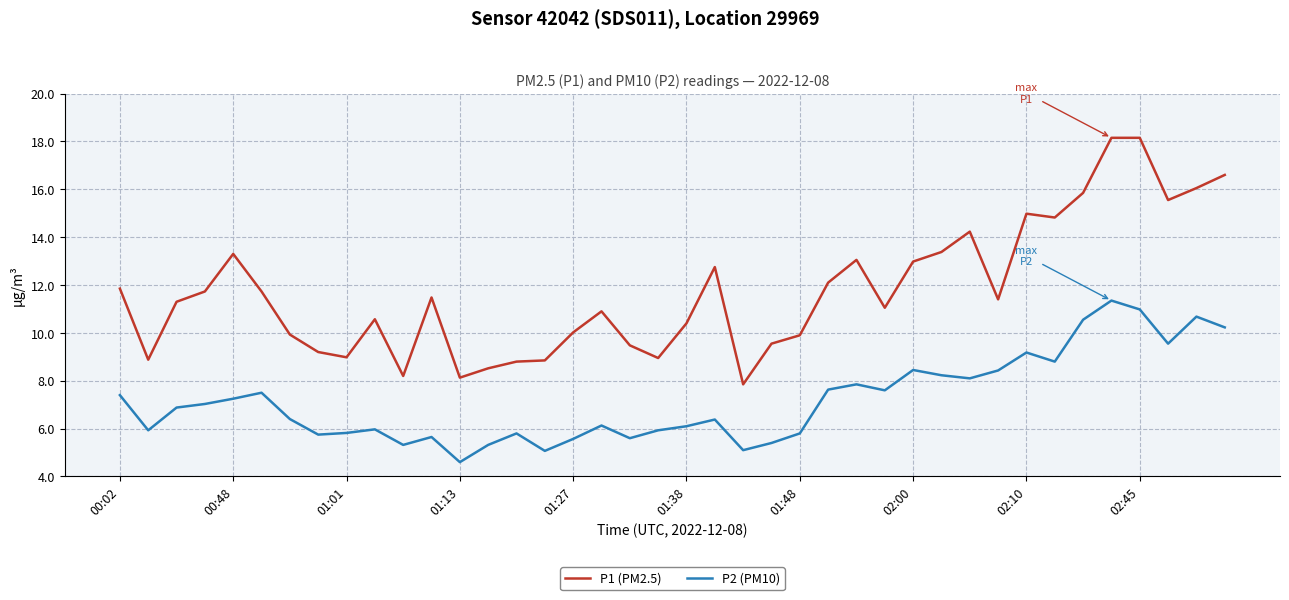

What is the difference between the maximum and minimum values in the P1 (PM2.5) series?

10.3